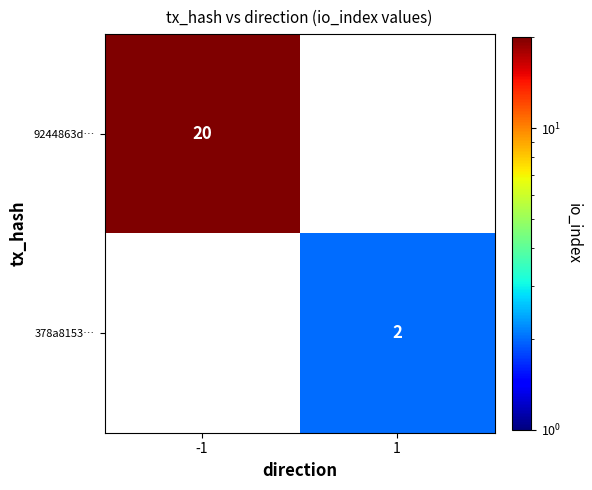

At how many categories does at least one series exceed 4?

1